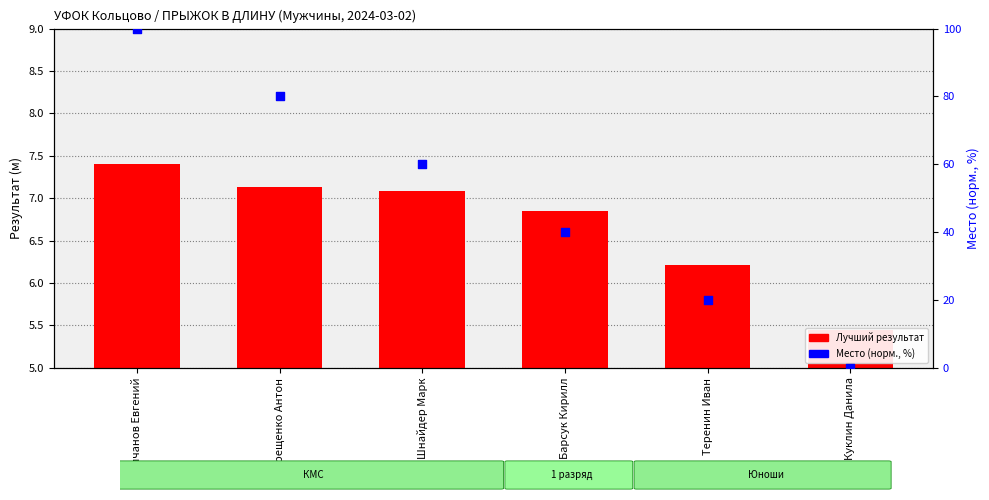

What are all the series names shown in the legend?

Лучший результат, Место (норм.)